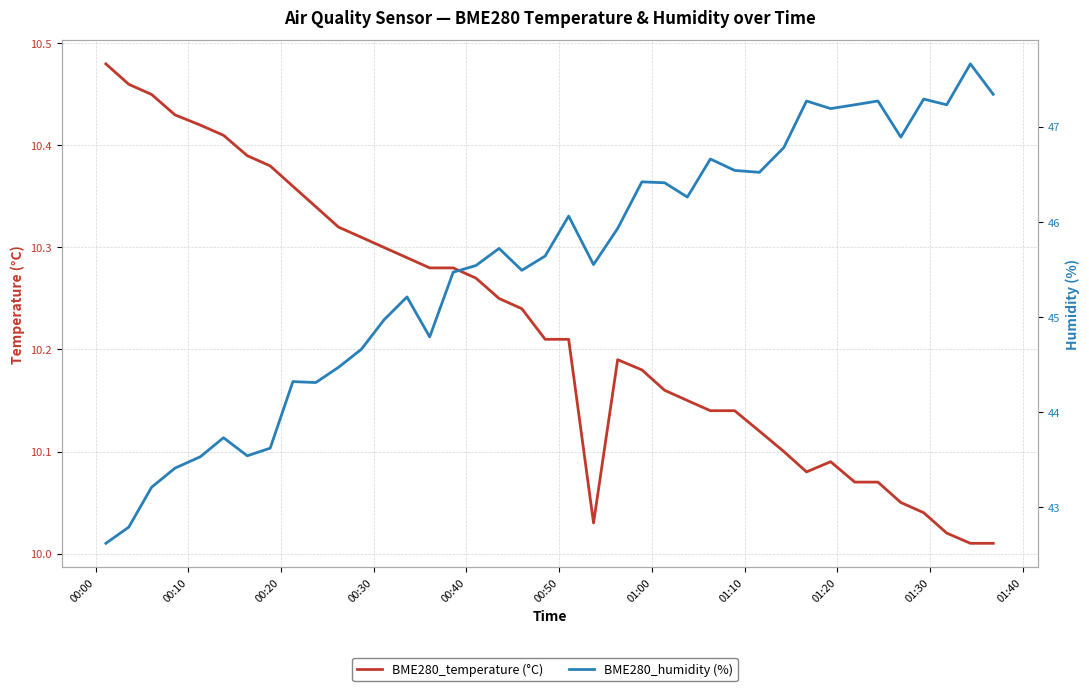

True or false: BME280_temperature (°C) and BME280_humidity (%) intersect in this chart.

False